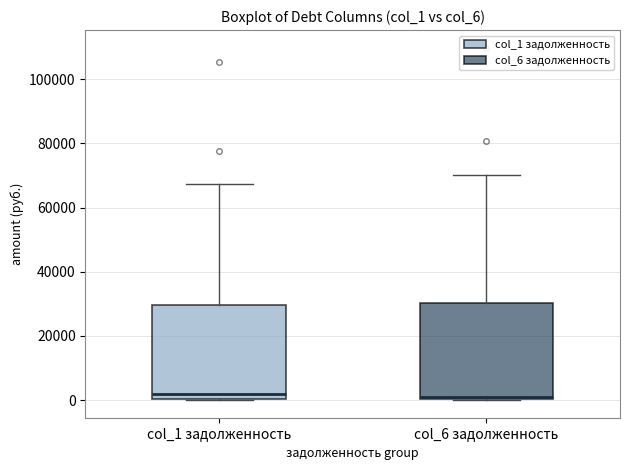

Where is the lower edge of the box for col_6 задолженность on the y-axis? The values are not printed on the chart, so give them approximately, as read against the axis.

0